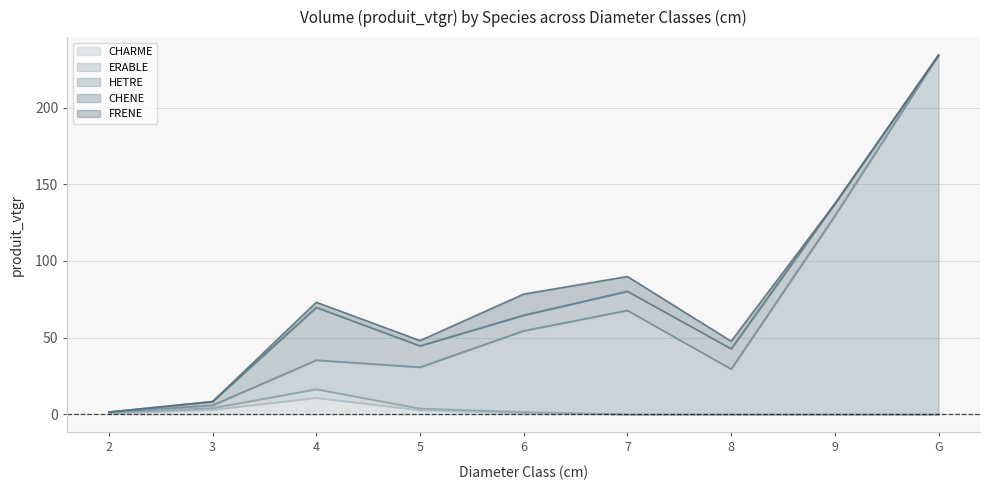

How many values in CHARME are above zero?

5